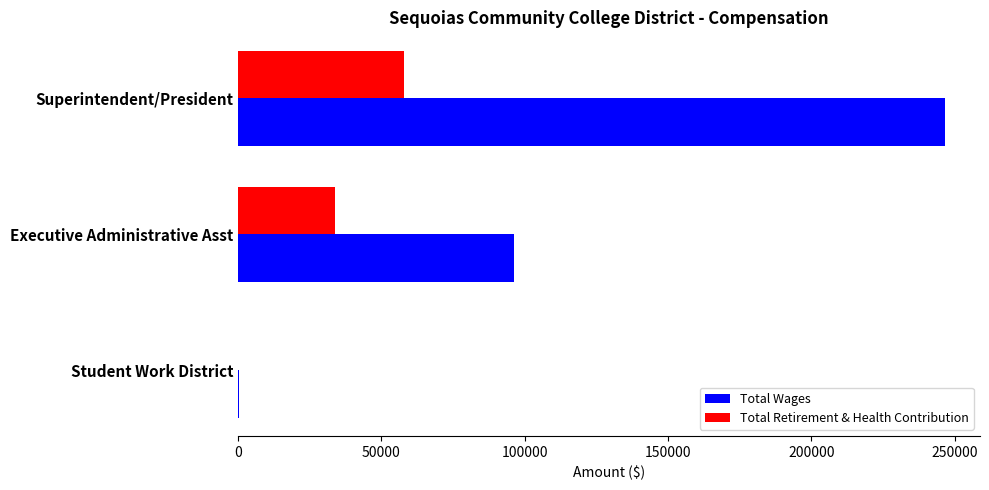

Which series has the largest total across all categories?

Total Wages